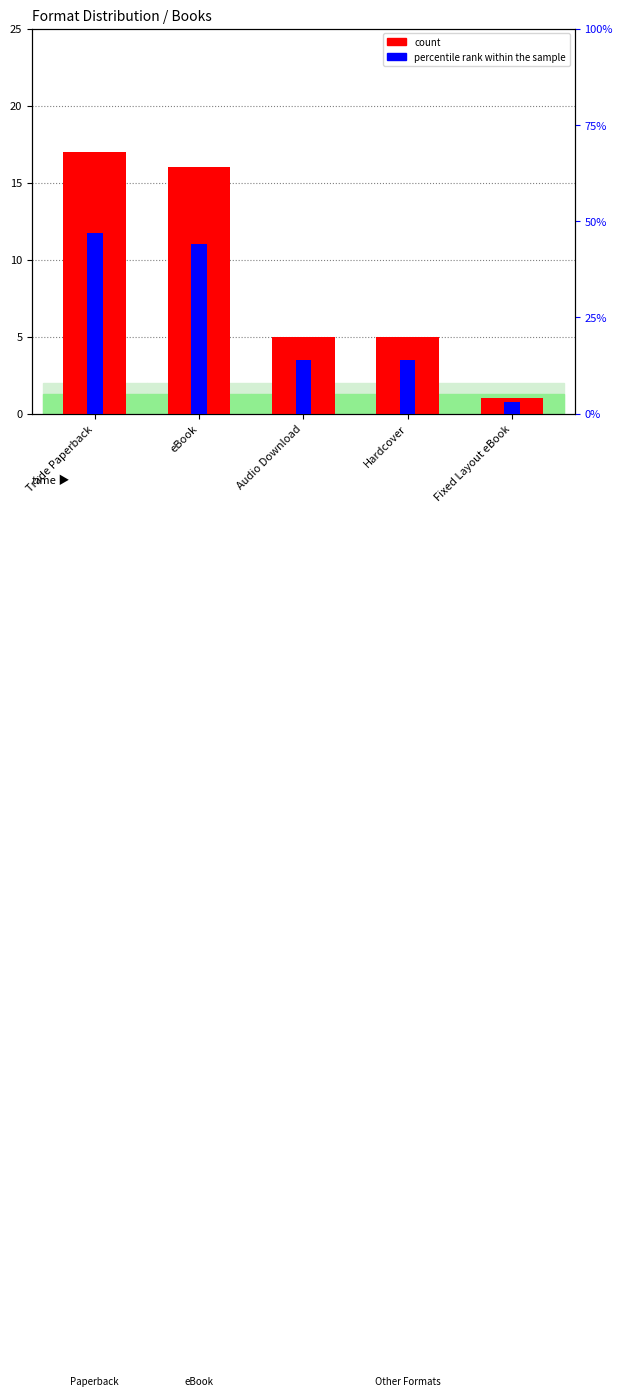

What is the difference between the count values at Trade Paperback and Hardcover?

12